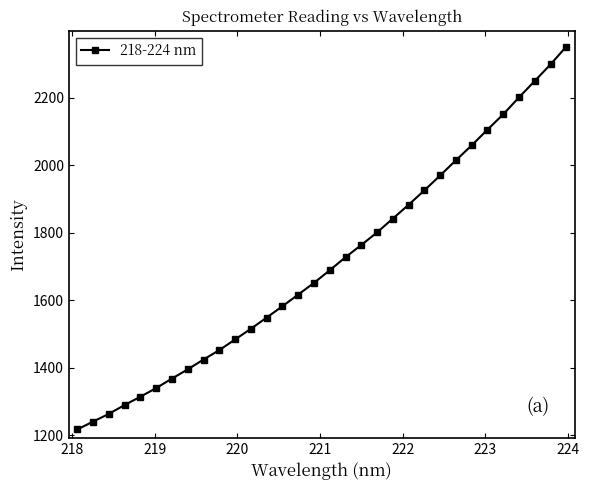

What is the value of the 22nd point from the left?

1883.2